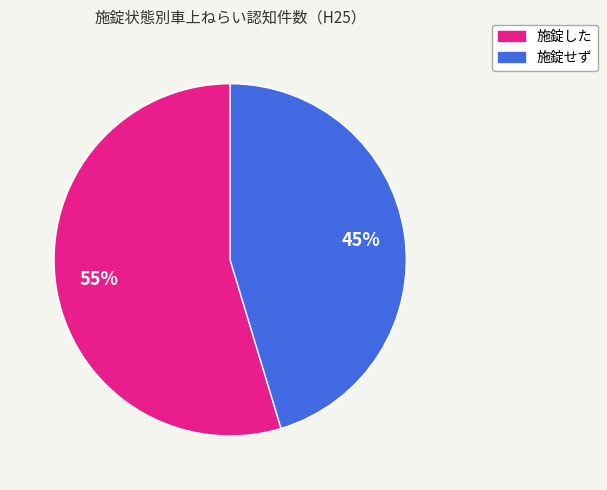

Which category has the biggest portion of the pie?

施錠した